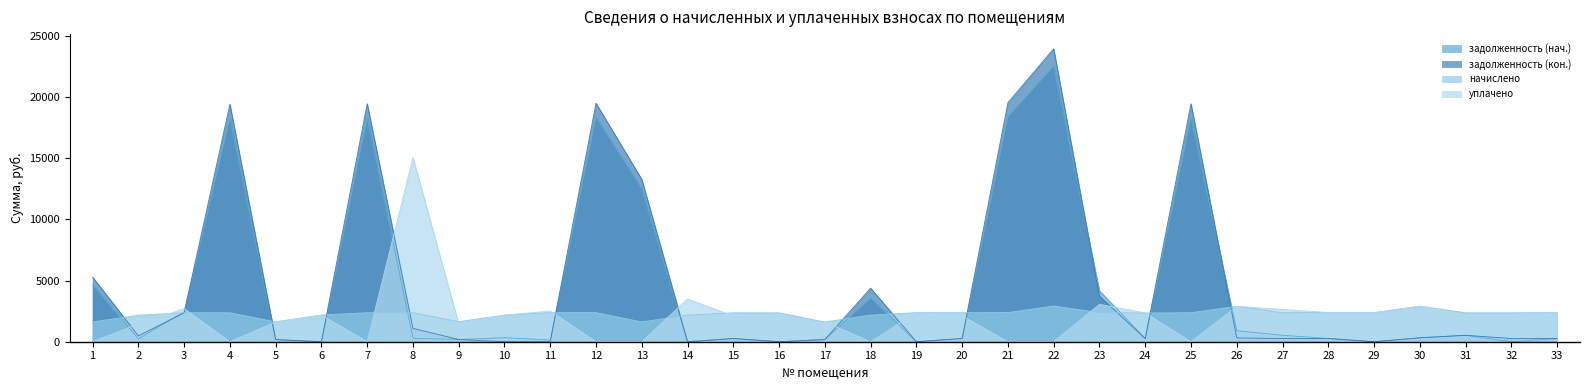

Rank the series at 30 from highest to lowest value.

начислено, уплачено, задолженность (нач.), задолженность (кон.)